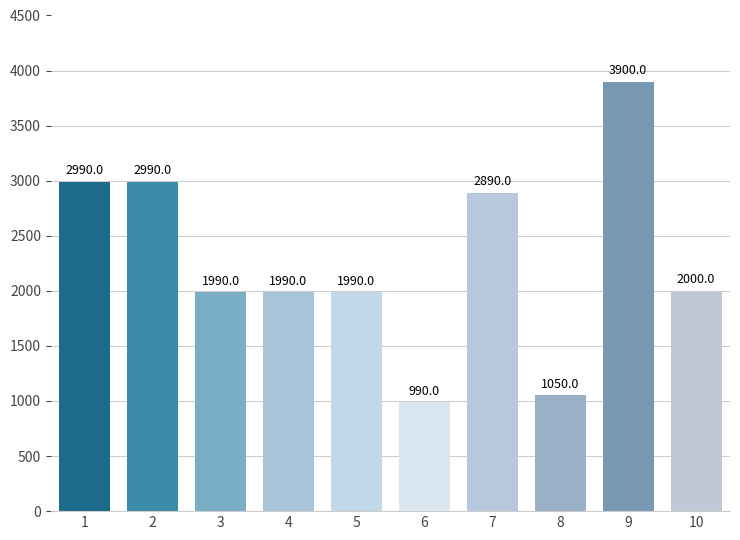

What is the average value?

2278